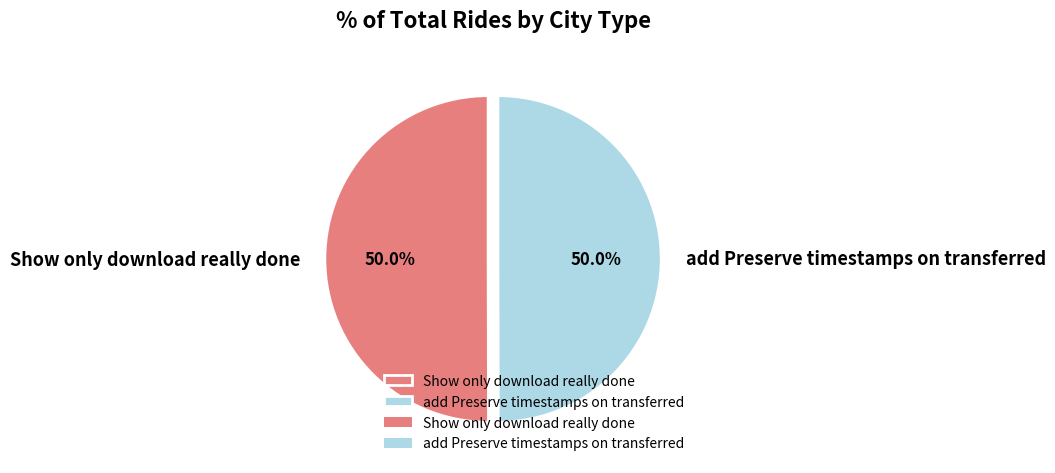

The Show only download really done slice represents 50% of the pie. True or false?

True